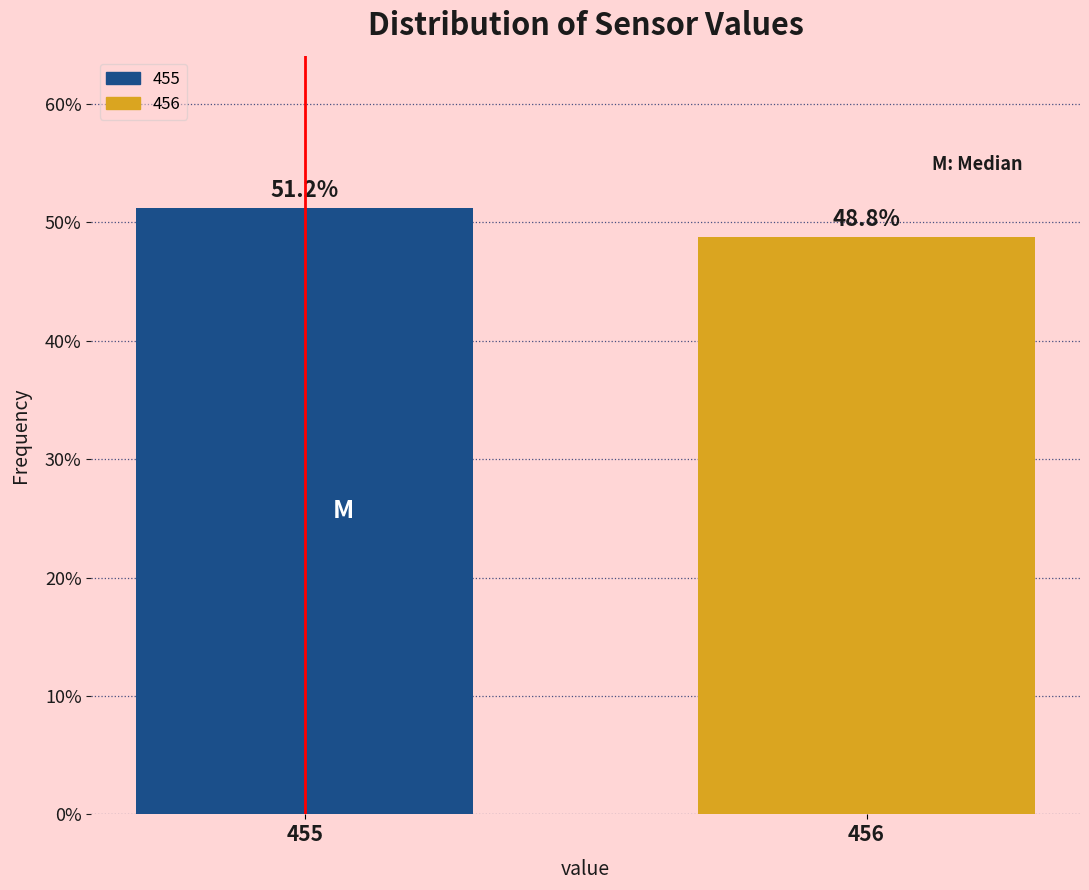

What is the average value?

50.0